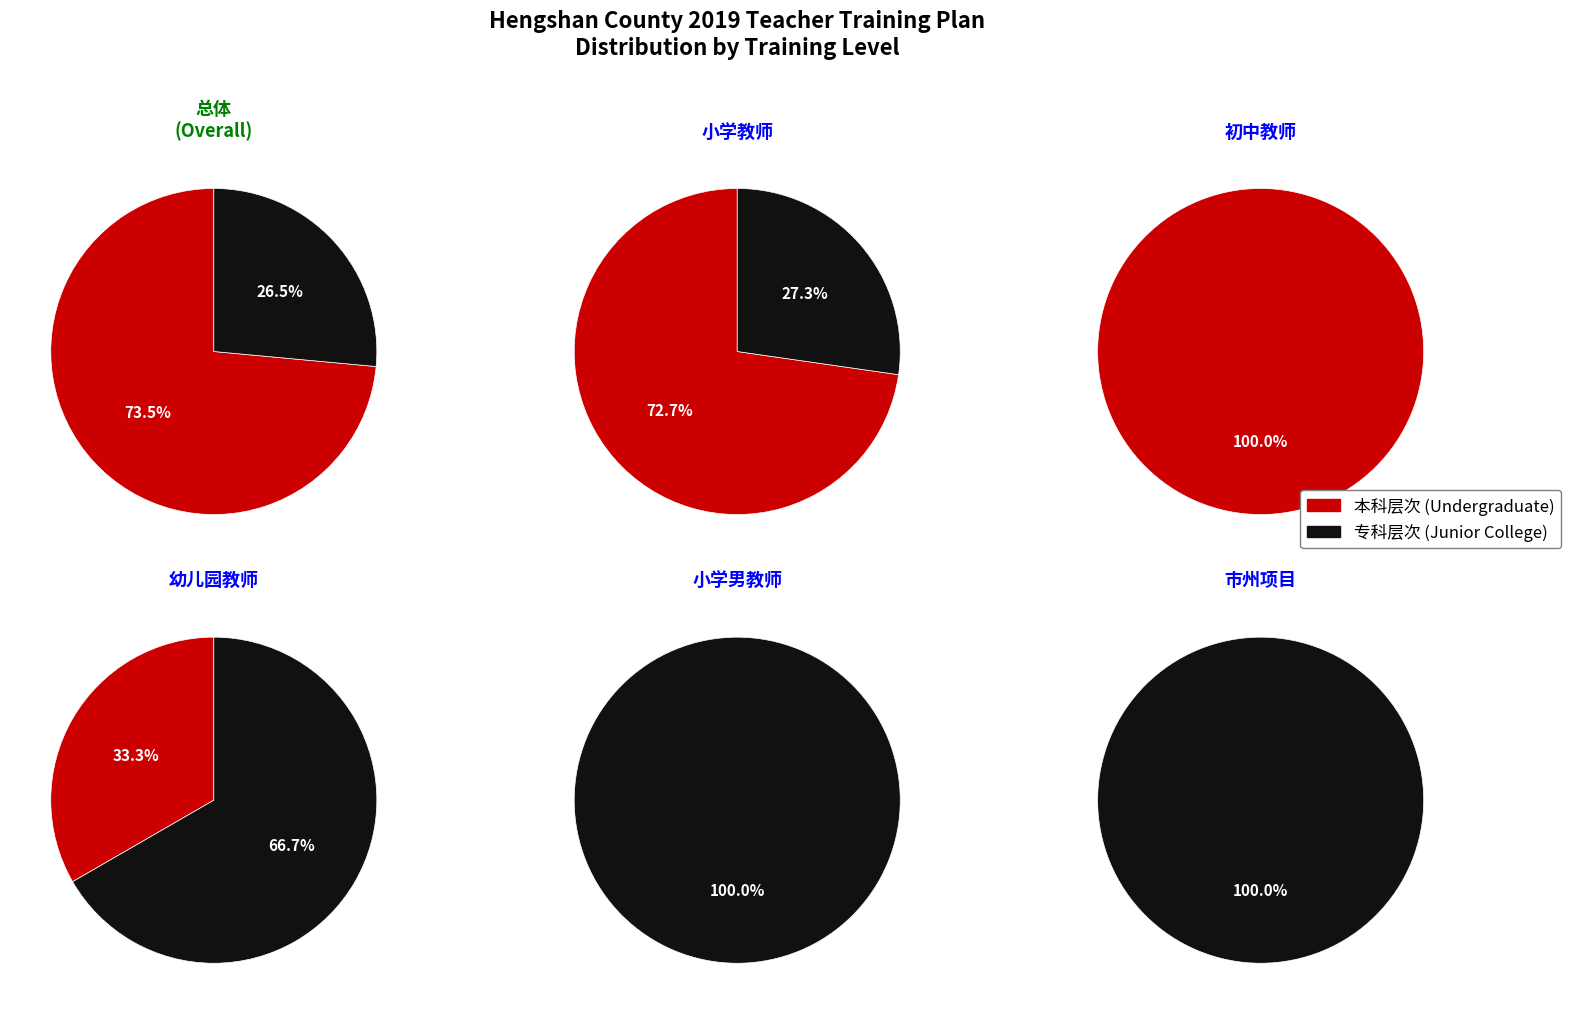

What is the smallest slice in the pie chart?

本科层次幼儿园教师